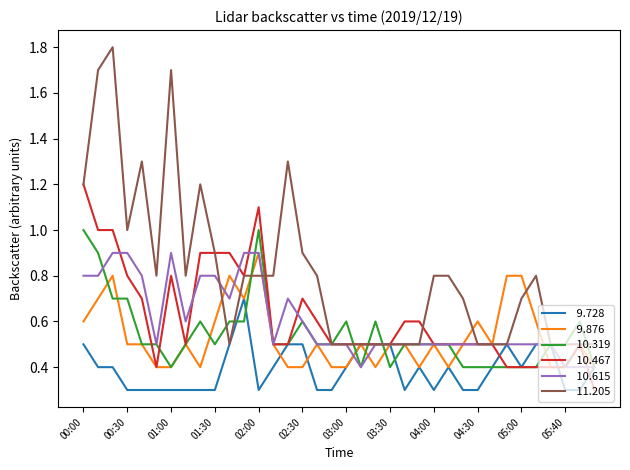

What is the maximum value shown in the chart?

1.8